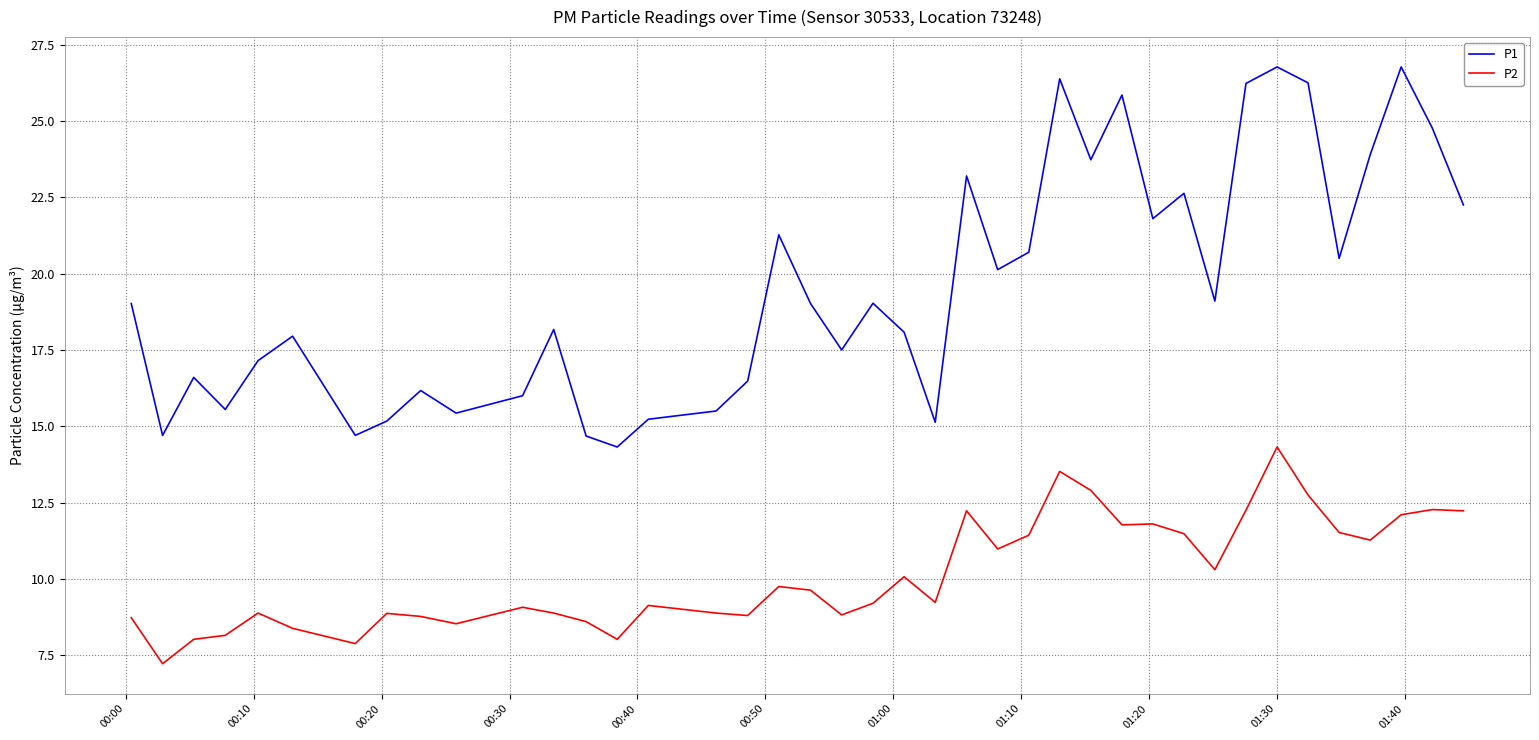

Which series has the largest total across all categories?

P1